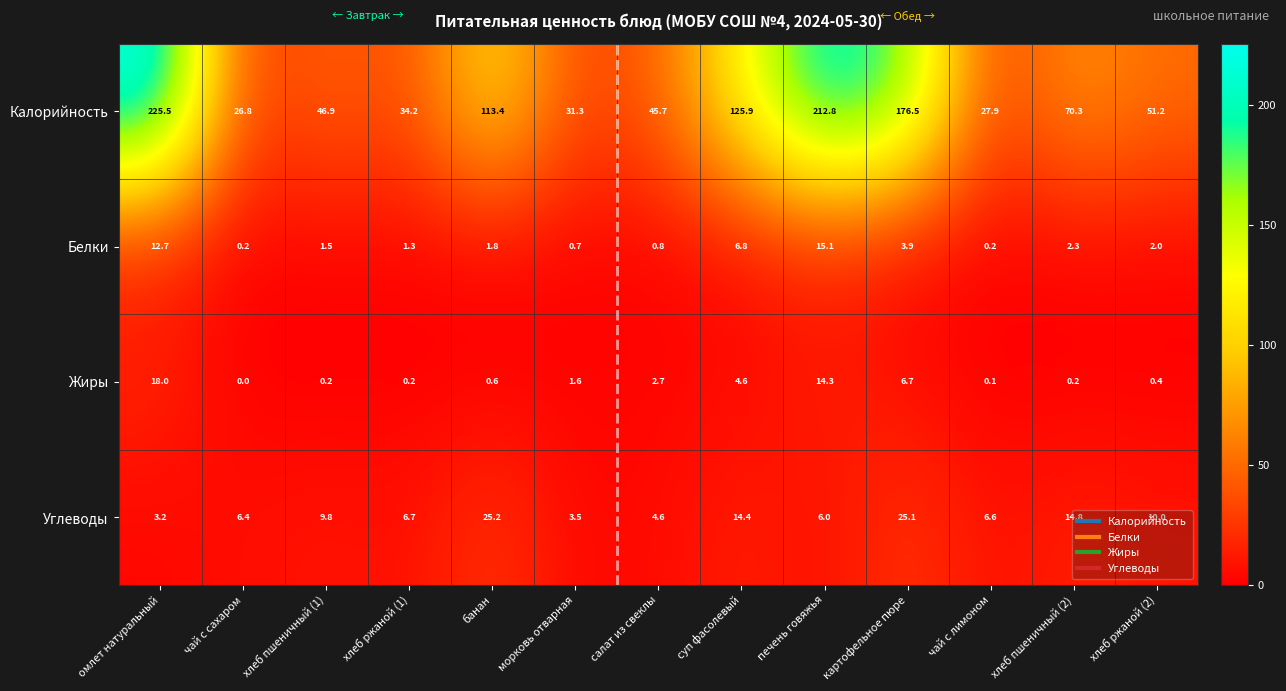

What is the approximate value of Углеводы at хлеб пшеничный (2)?

14.8